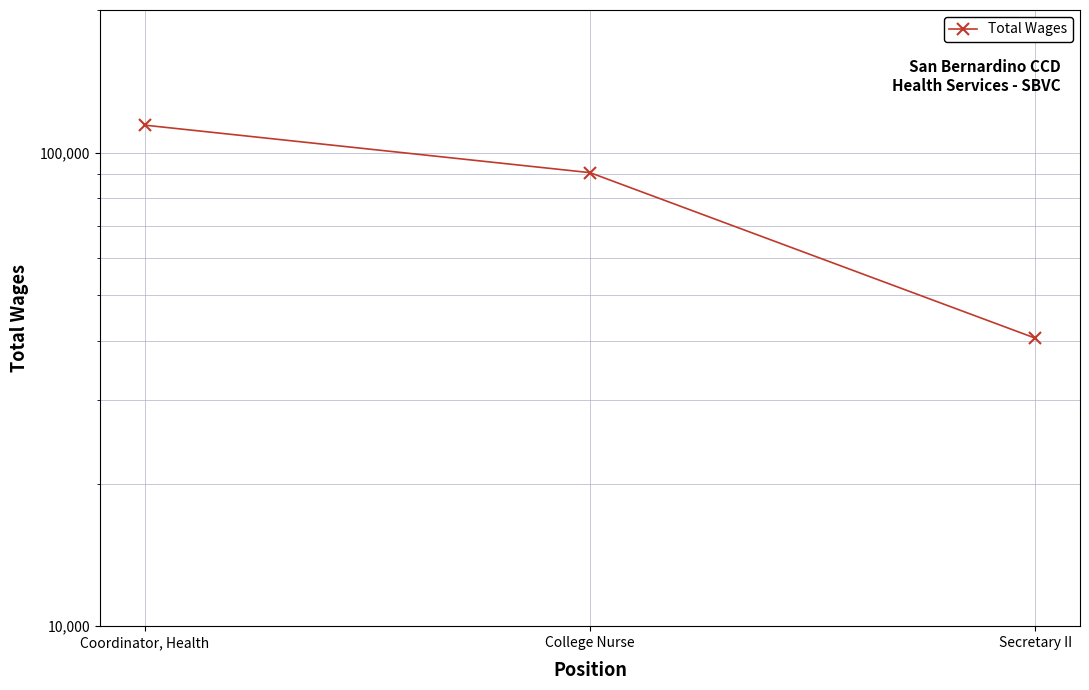

What is the difference between the values at Coordinator, Health and Secretary II?

73712